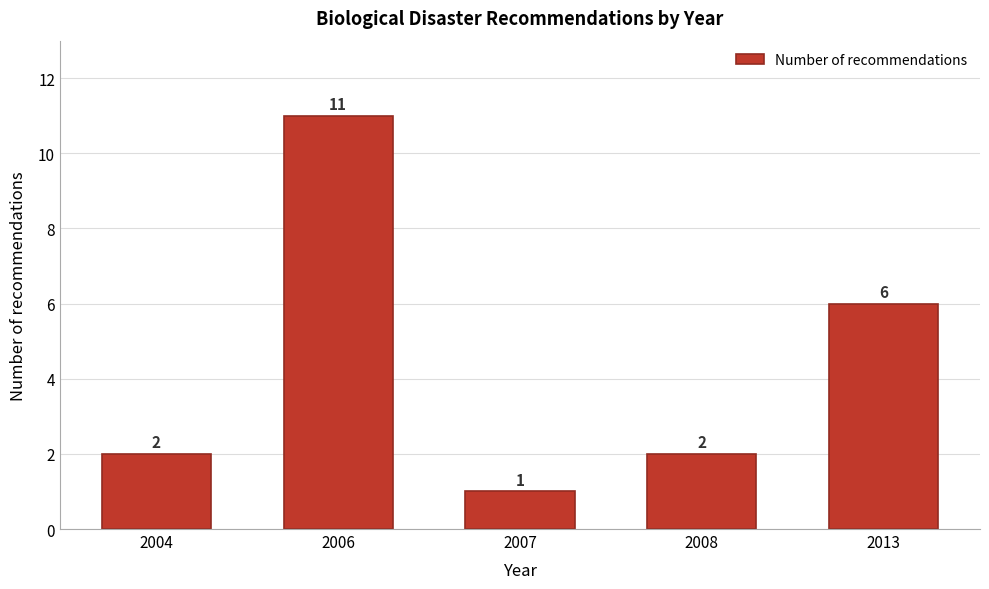

Reading left to right, list all the values displayed in this chart.

2004=2	2006=11	2007=1	2008=2	2013=6